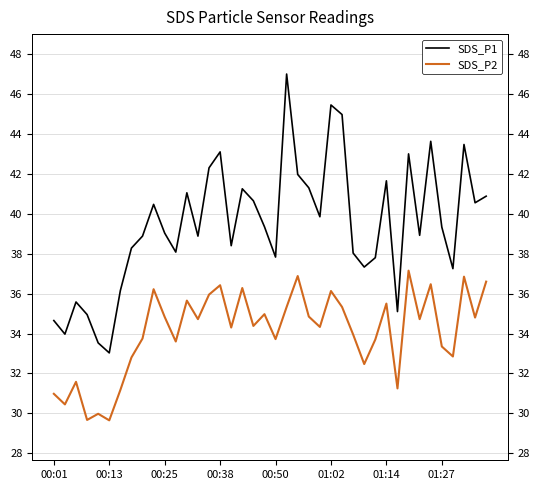

What is the difference between the SDS_P1 values at 34 and 26?

1.3